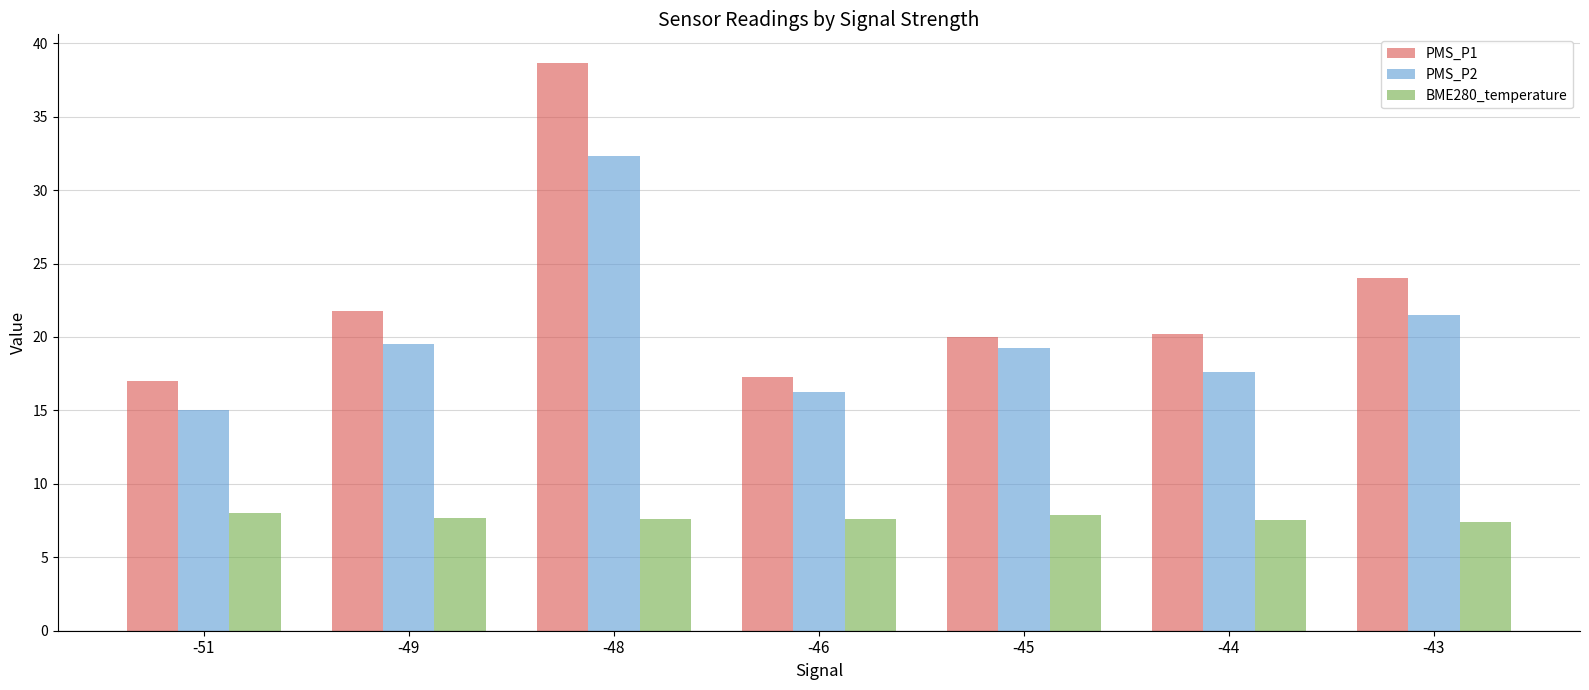

The value of PMS_P2 at -43 is 5.8. True or false?

False